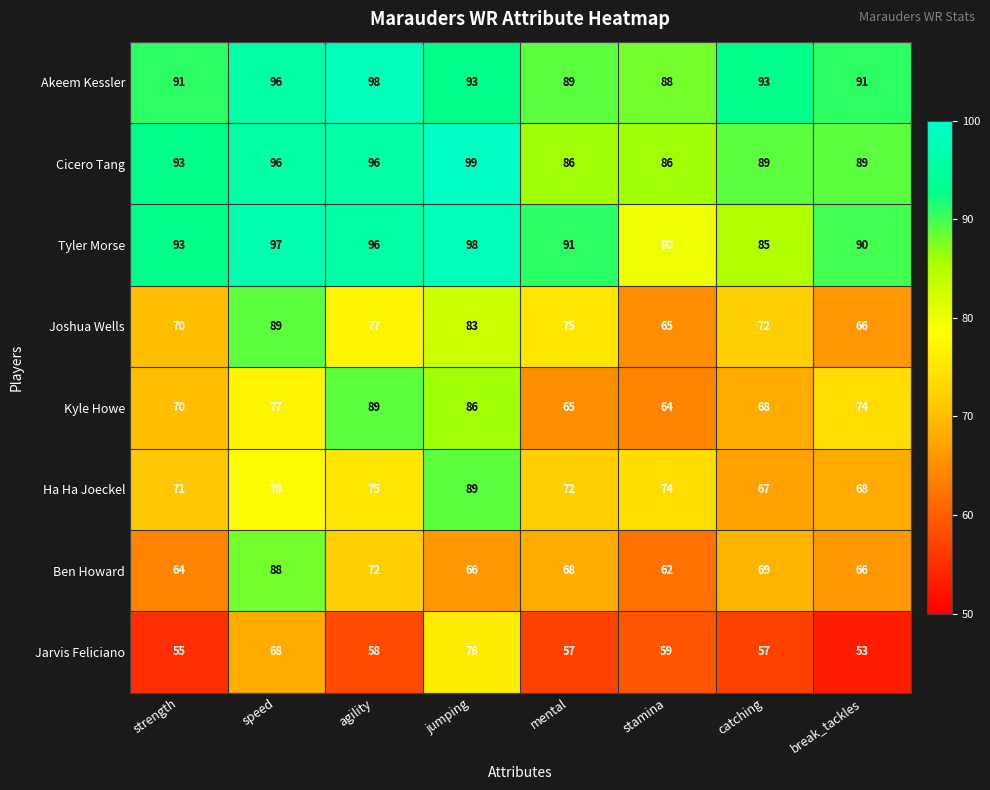

What is the greatest value displayed?

99